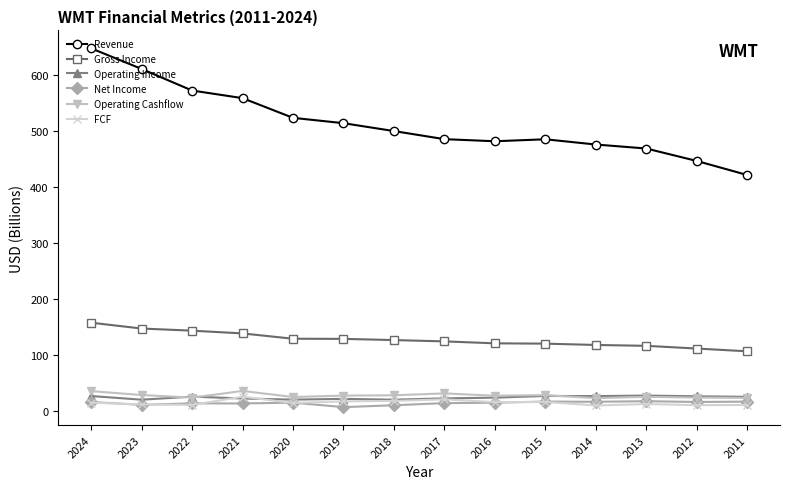

True or false: Revenue and Operating Cashflow cross at least once.

False